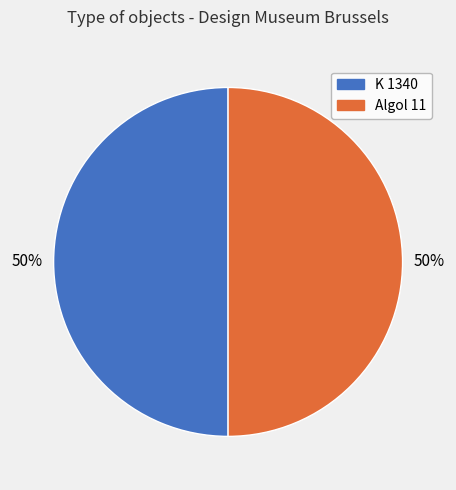

To the nearest percent, what percentage of the pie is K 1340?

50%